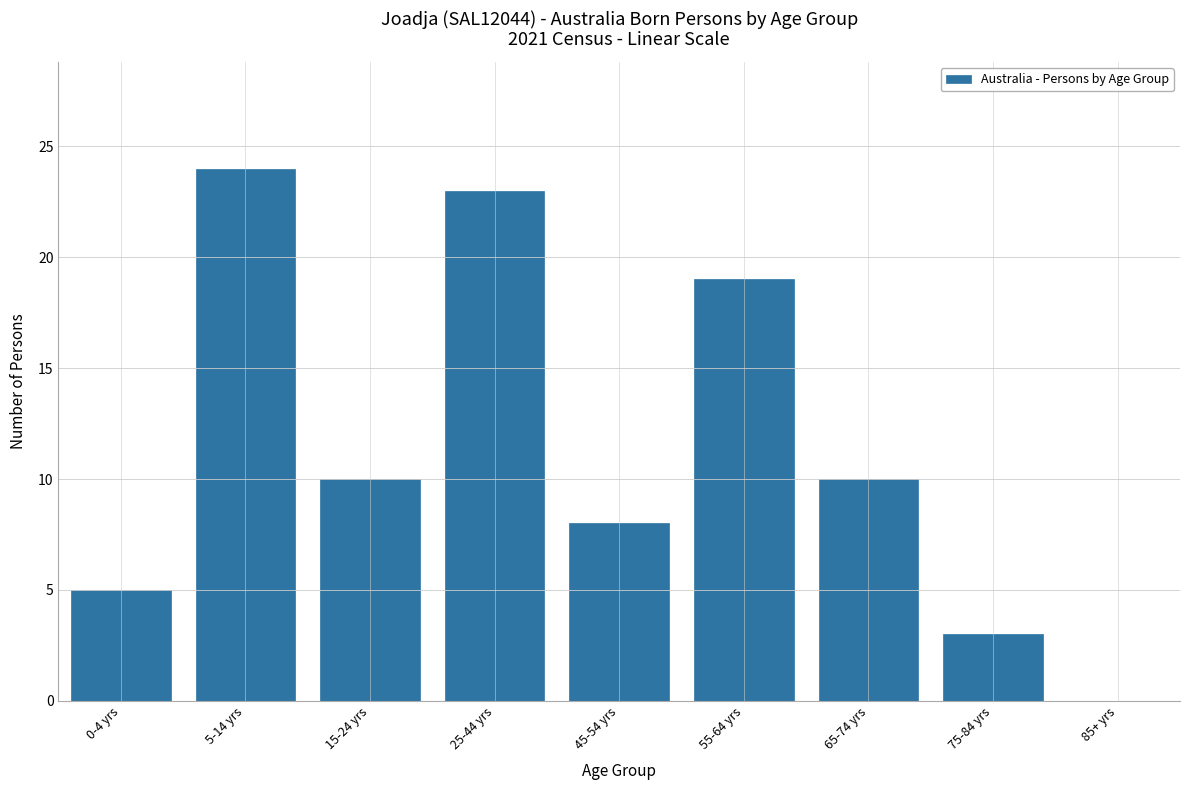

Reading right to left, list all the values displayed in this chart.

85+ yrs=0	75-84 yrs=3	65-74 yrs=10	55-64 yrs=19	45-54 yrs=8	25-44 yrs=23	15-24 yrs=10	5-14 yrs=24	0-4 yrs=5